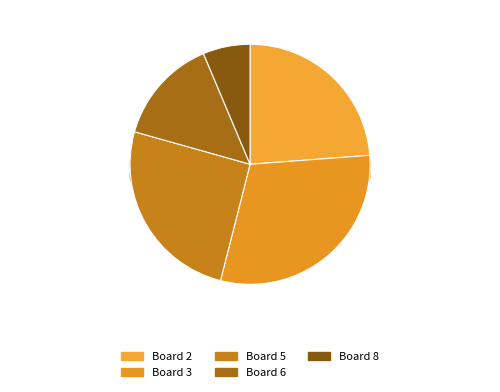

To the nearest percent, what is the combined percentage of 6 and 2?

38%